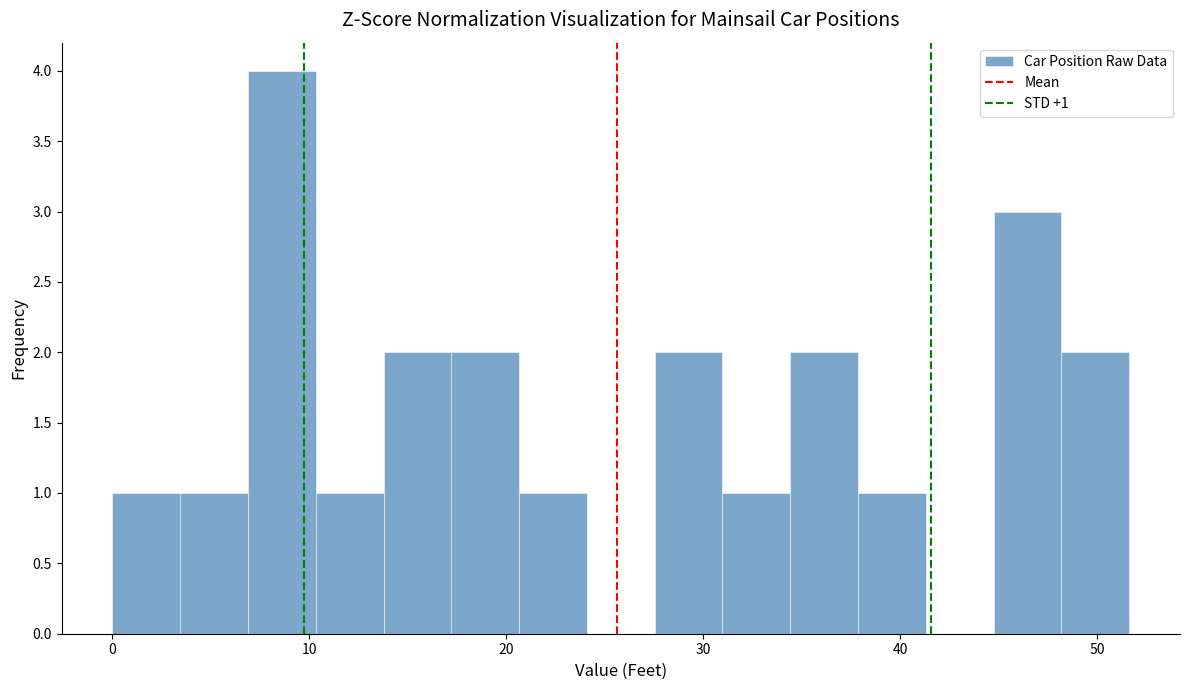

Around what value on the x-axis is the tallest bar? Give the approximate position of its centre, as read against the axis.

9